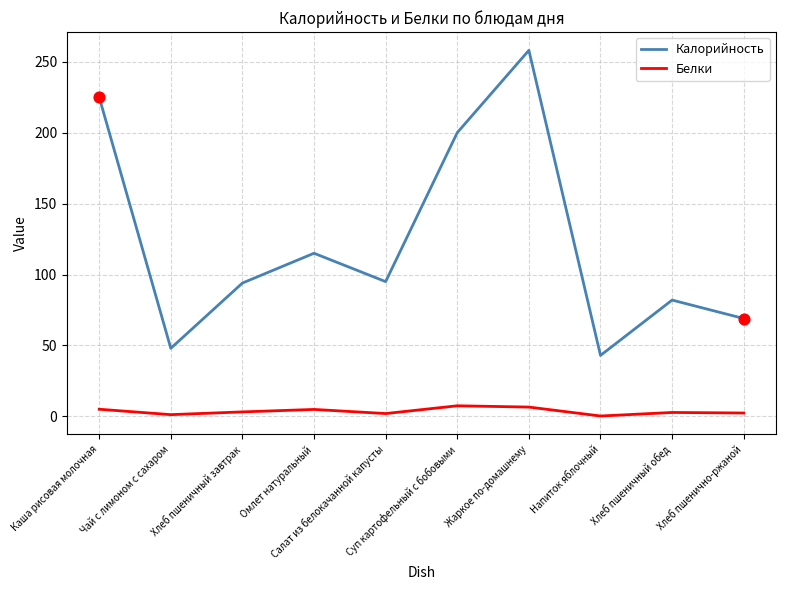

Which series has the widest spread of values?

Калорийность